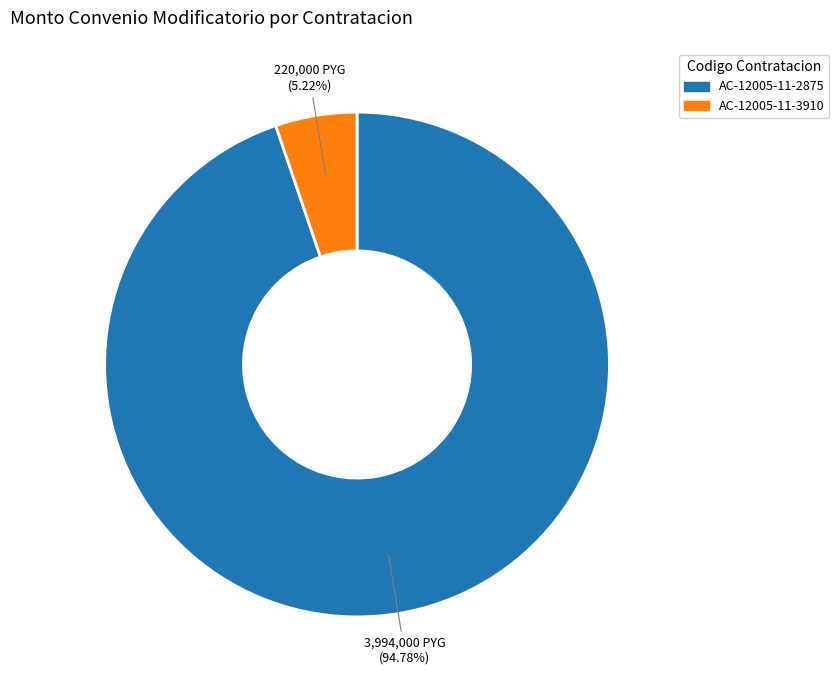

What percentage is NOT represented by AC-12005-11-3910?

94.8%